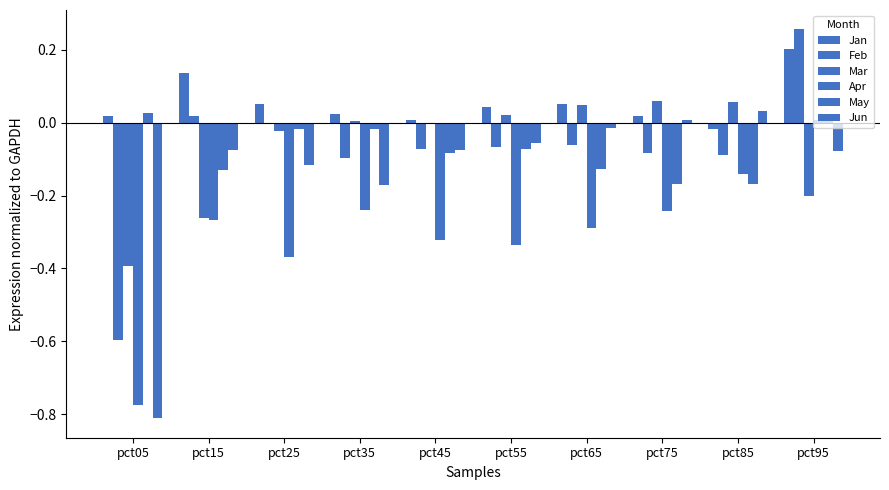

Where is Mar nearest to the value 0?

pct35